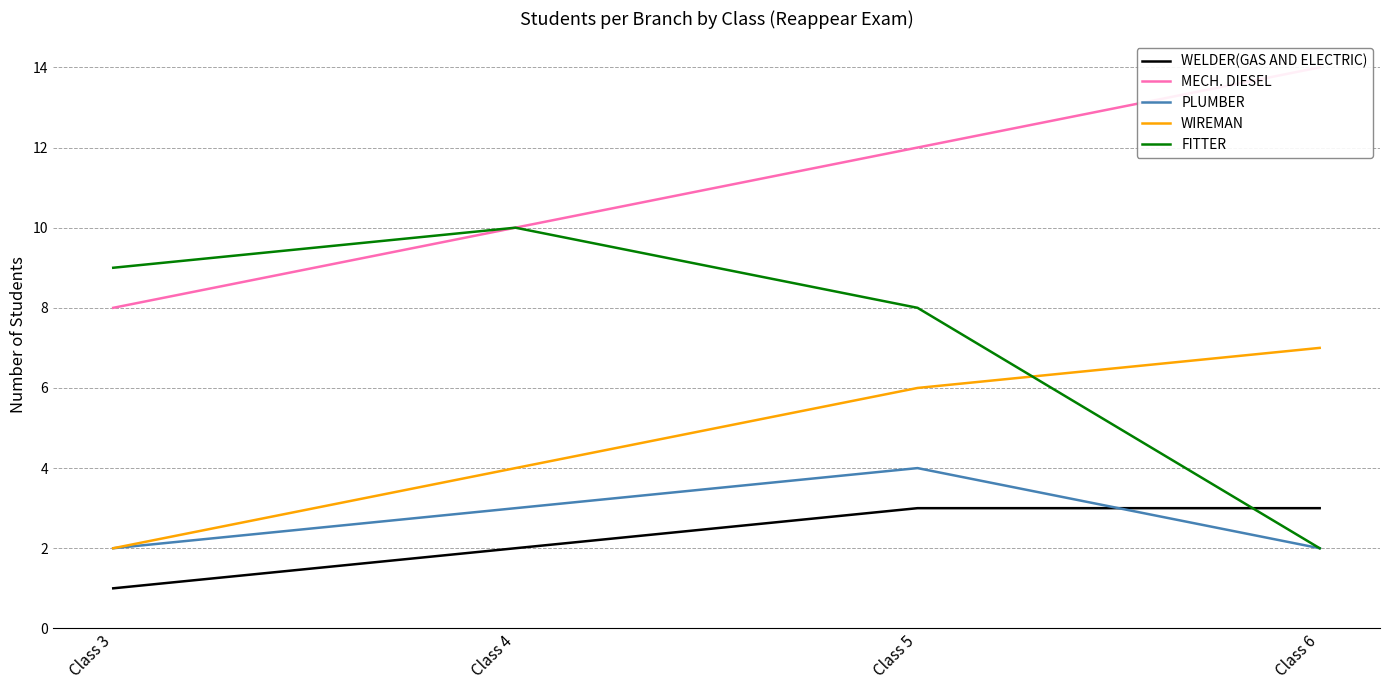

What is the sum of all MECH. DIESEL values?

44